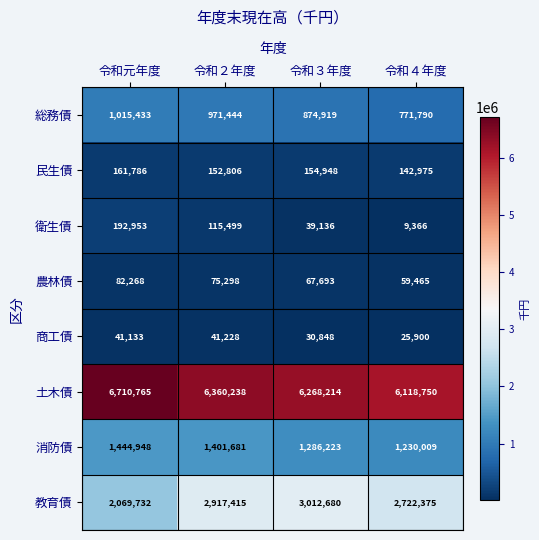

Is the value of 総務債 at 令和元年度 greater than the value of 土木債 at 令和２年度?

No